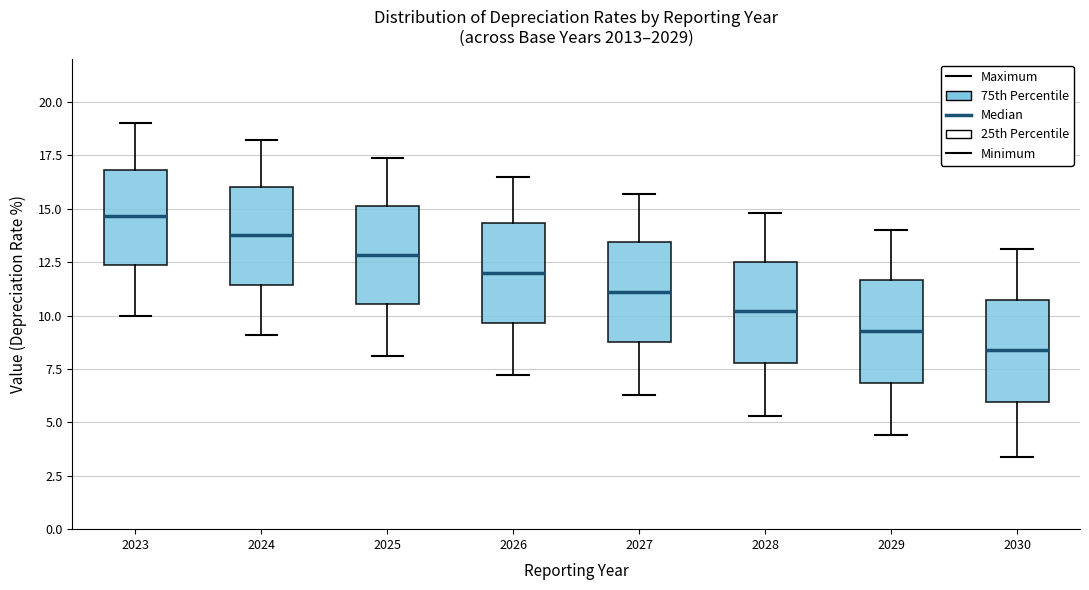

Where does the median line of the box at x = 2026 sit on the y-axis? The values are not printed on the chart, so give them approximately, as read against the axis.

12.0